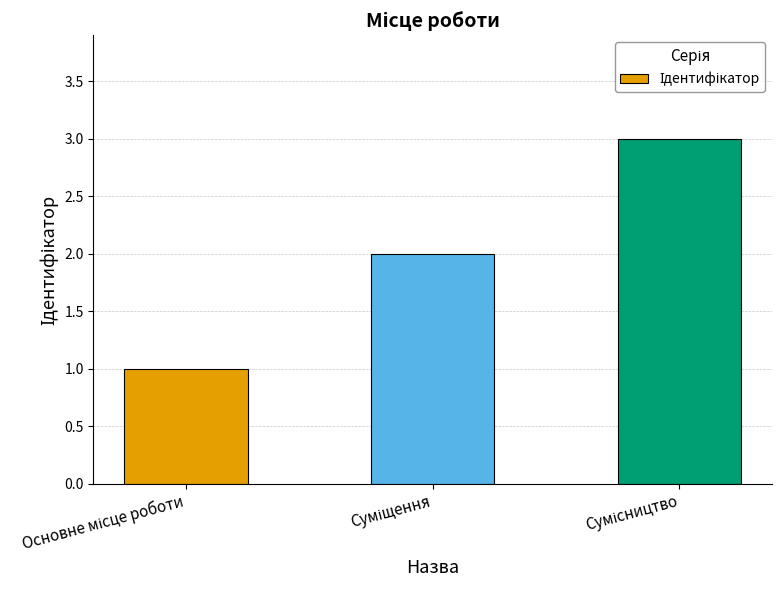

What is the average value?

2